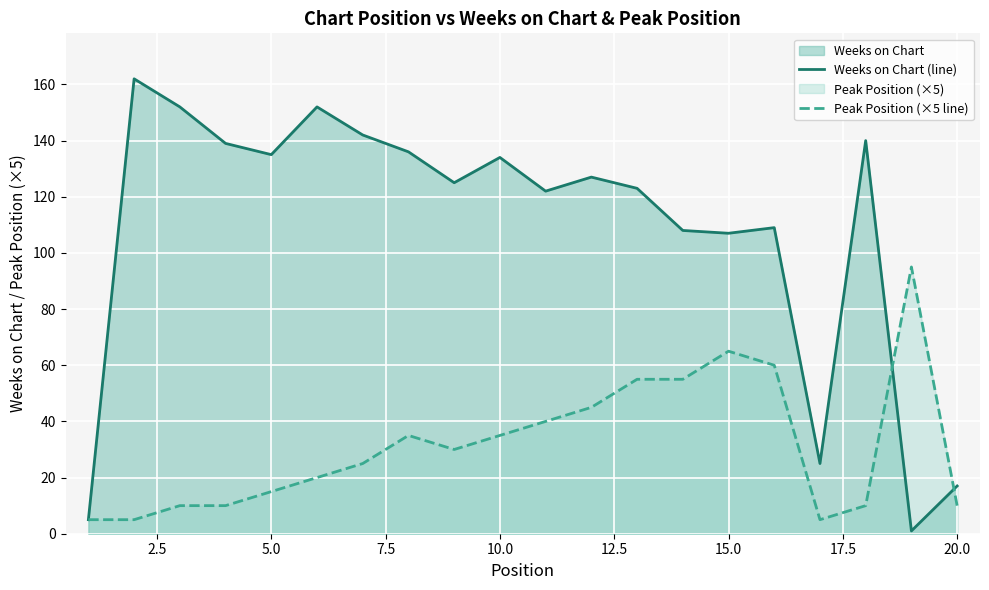

How many distinct data groups are displayed?

2